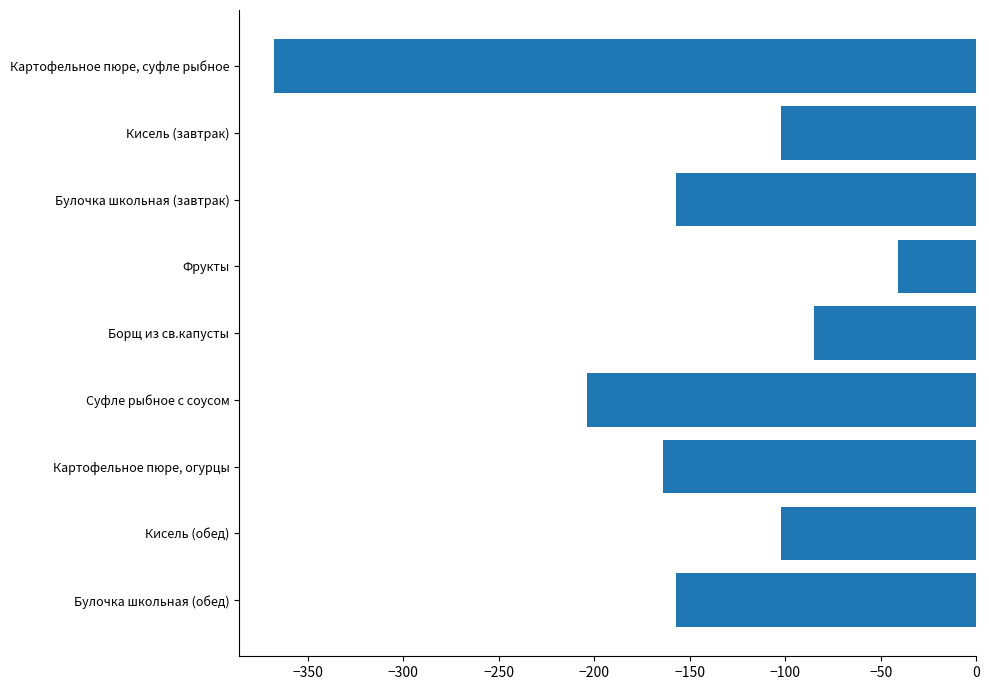

Which has a higher value, Кисель (завтрак) or Фрукты?

Фрукты